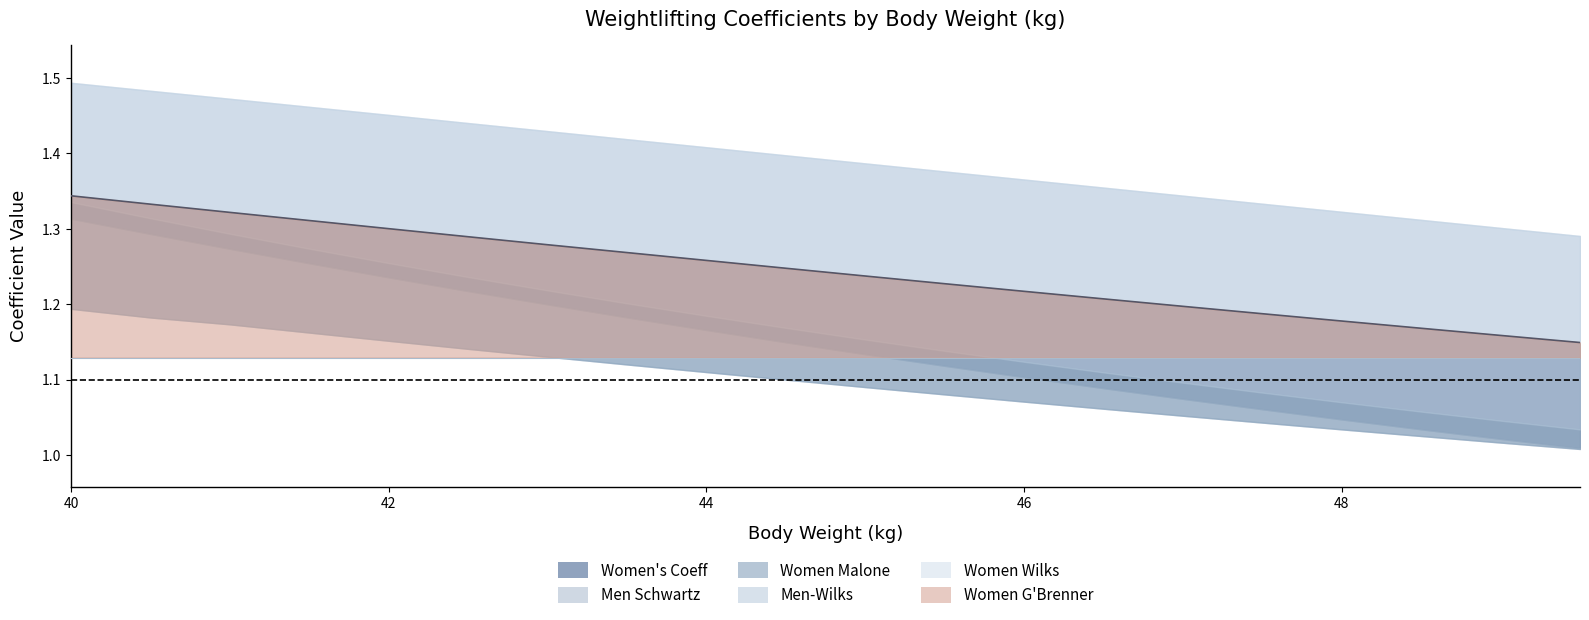

How many data points does each series have?

20